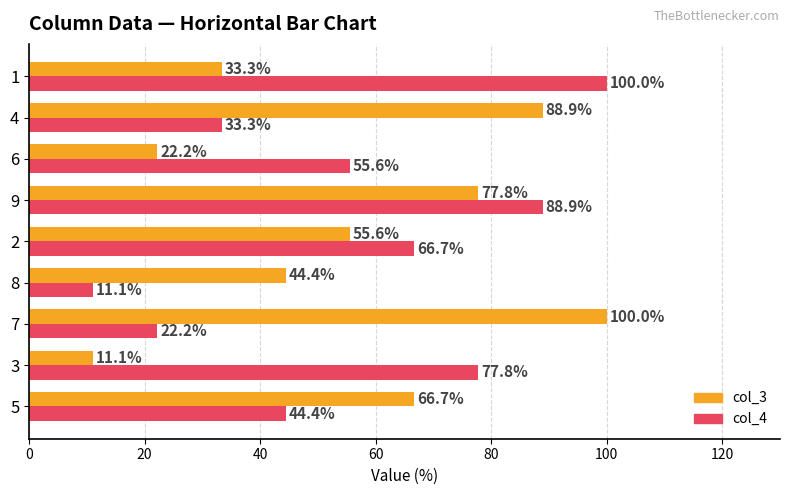

What are all the series names shown in the legend?

col_3, col_4